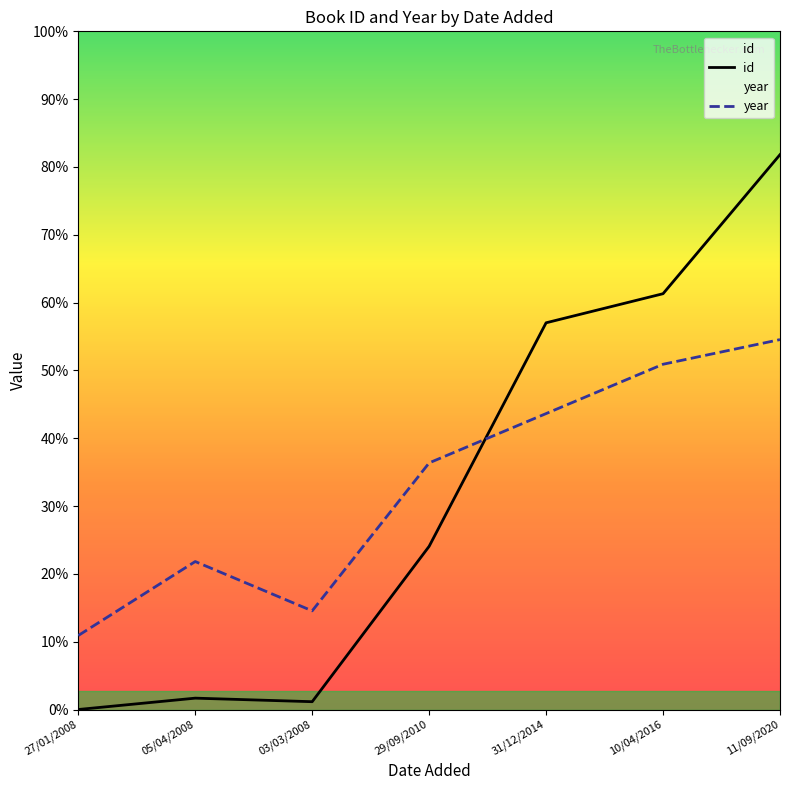

Which series has the largest total across all categories?

year